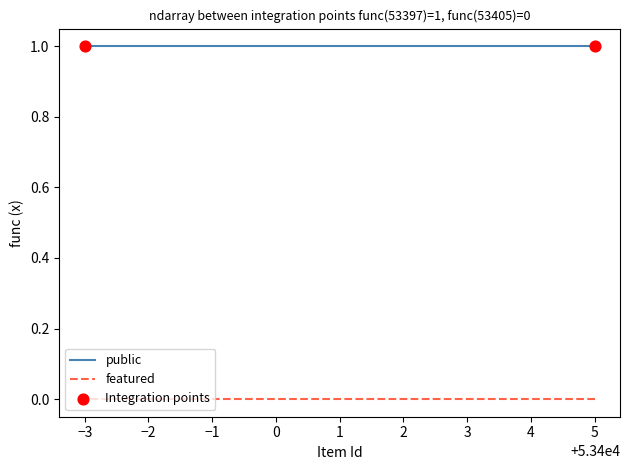

Which series contains the highest Y value?

public